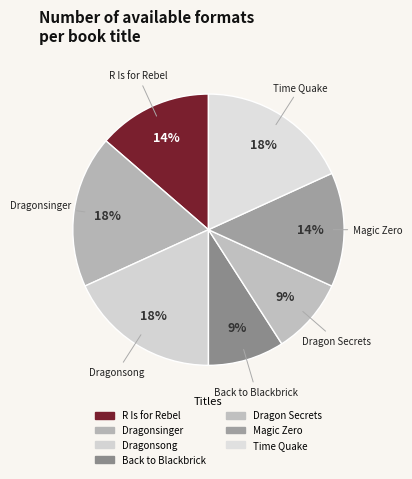

How many slices are in this pie chart?

7